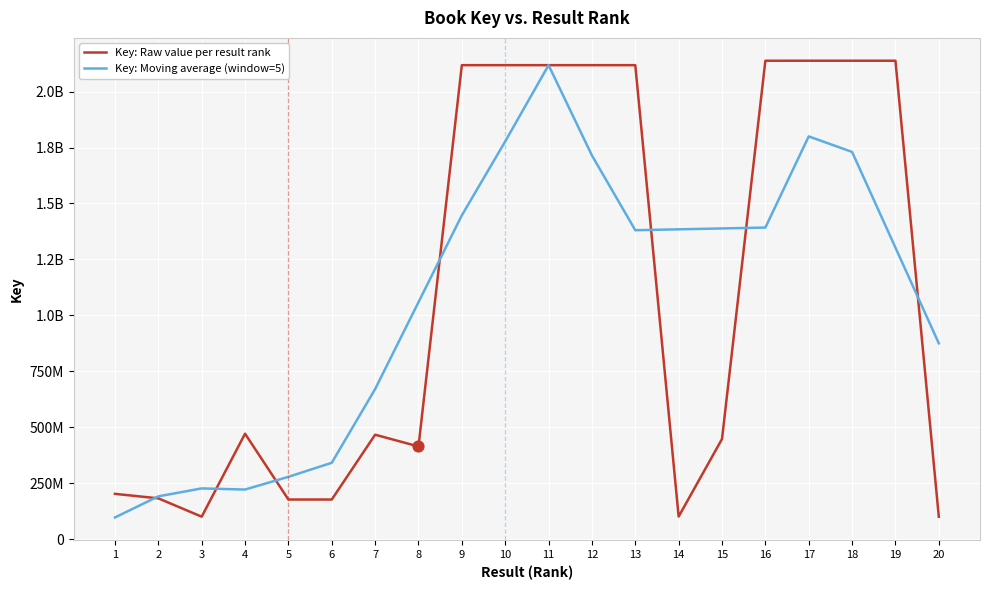

What are all the series names shown in the legend?

Key: Raw value per result rank, Key: Moving average (window=5)